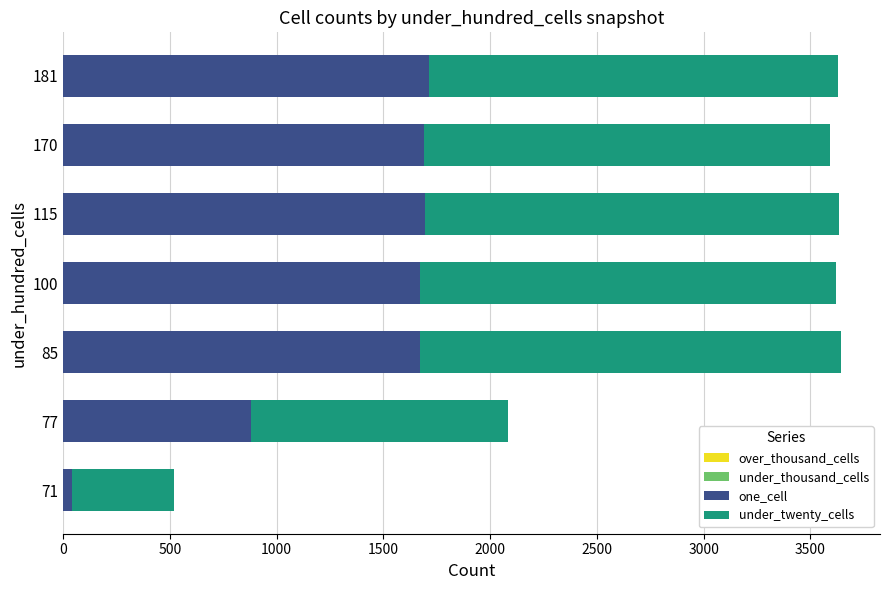

What is the total value across all series at 85?

3644